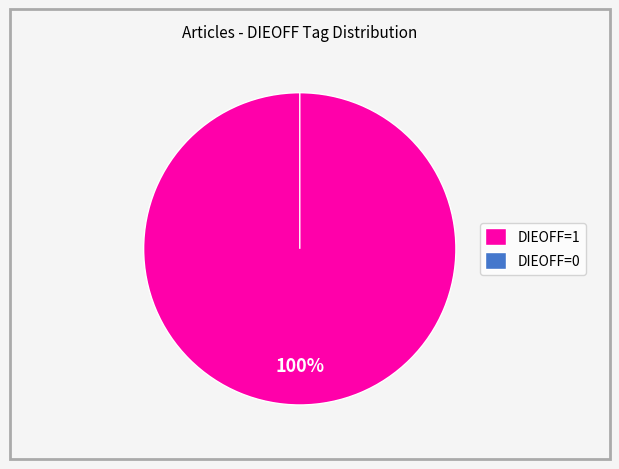

Does any single category account for the majority?

Yes